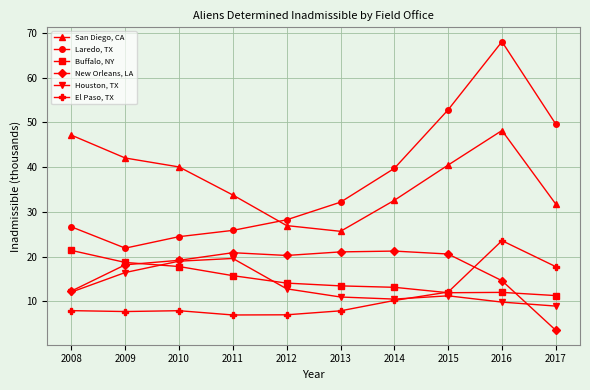

What is the average value of the New Orleans, LA series?

17.2